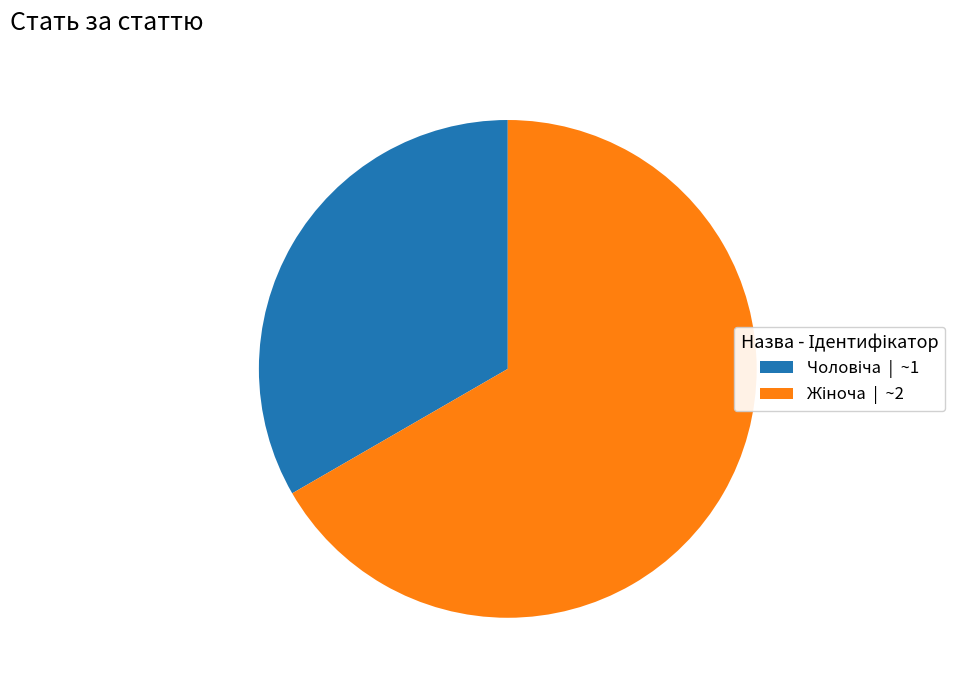

Is there a majority slice in this chart?

Yes